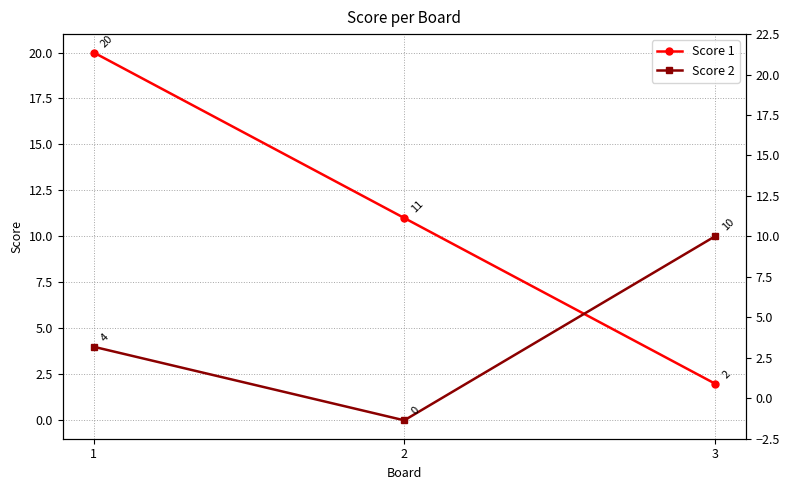

Which has a higher value, 2 or 1?

1